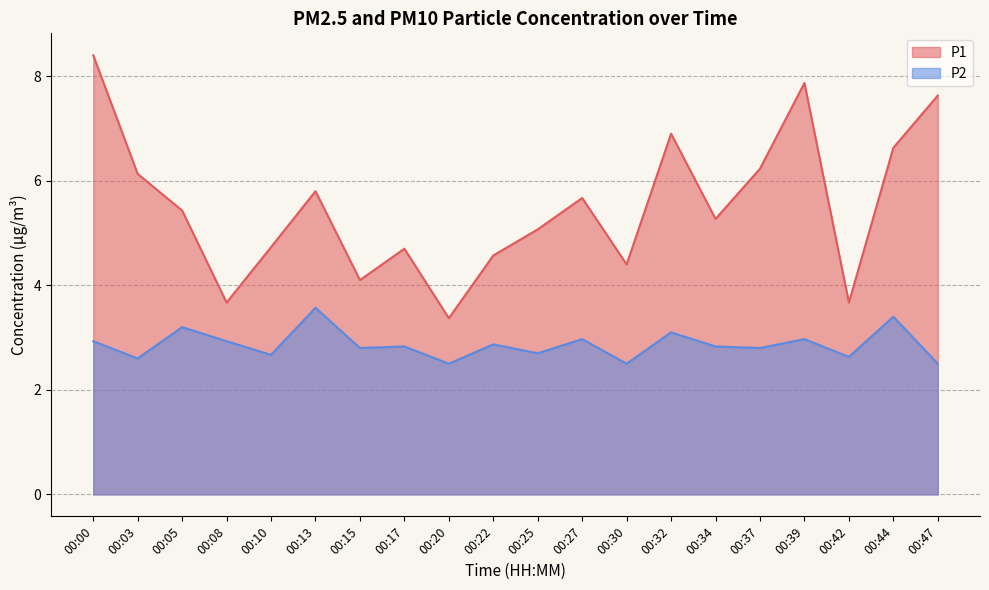

True or false: P1 has a value of 9.9 at 00:37.

False